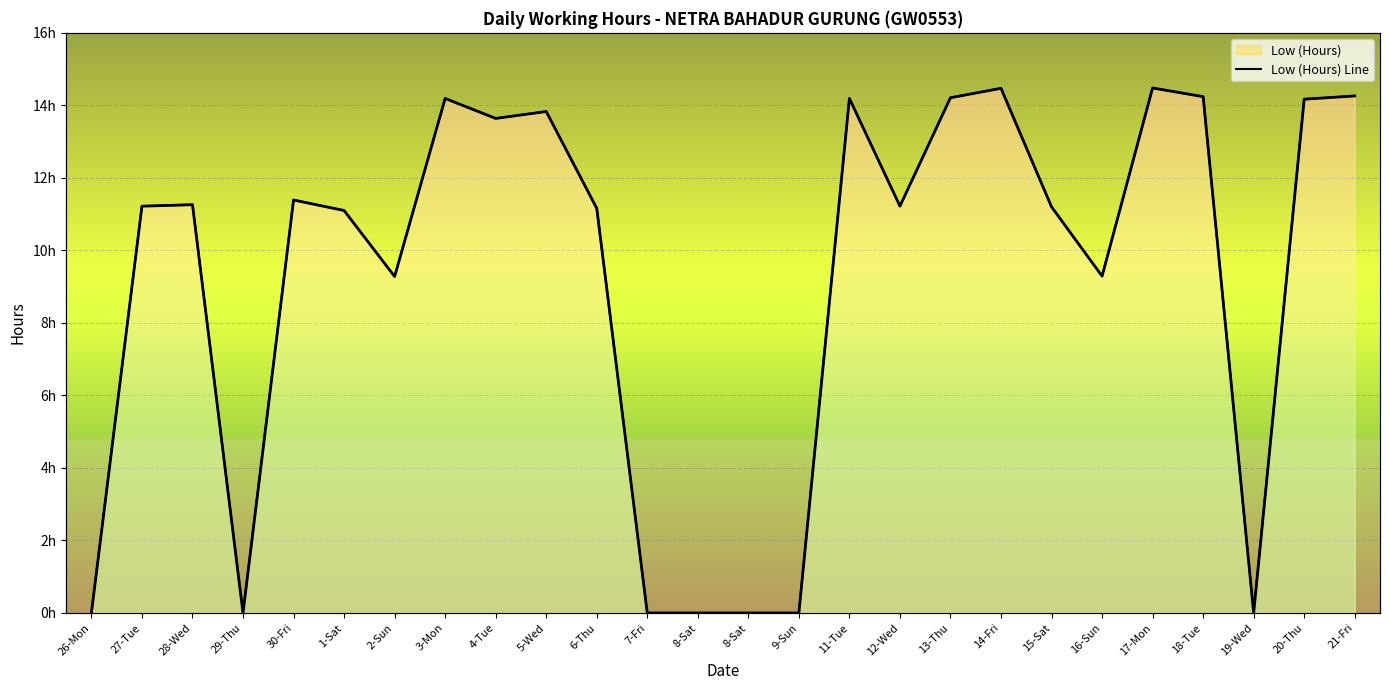

Is it true that the value at 16-Sun is 9.3?

True